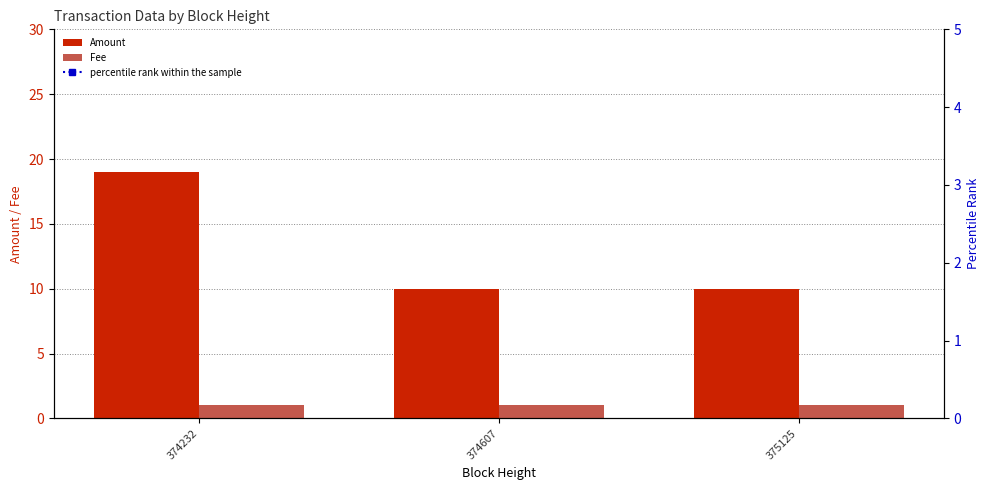

What is the value of the Amount bar at the 2nd from the left?

10